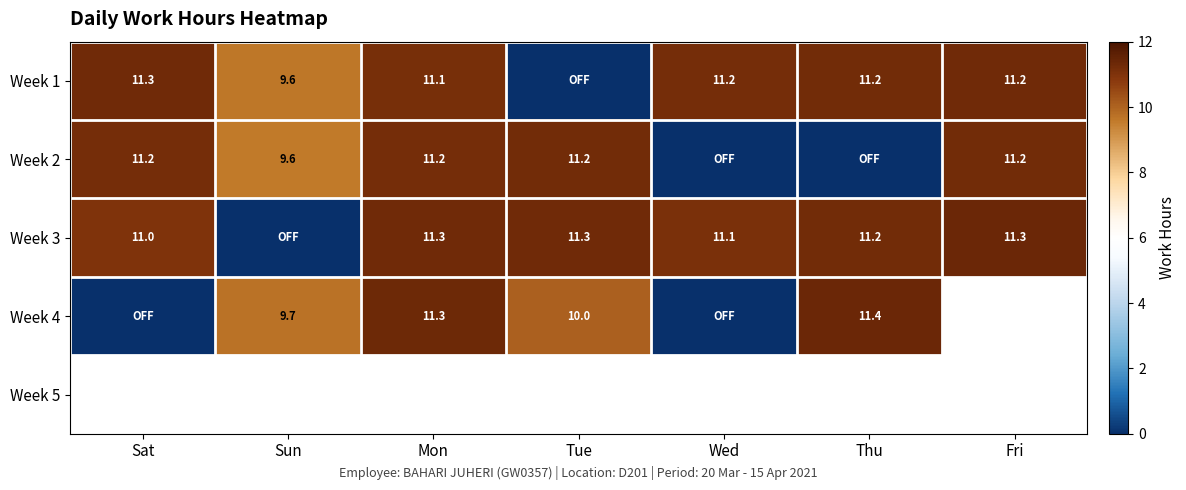

At how many categories does at least one series exceed 11?

6